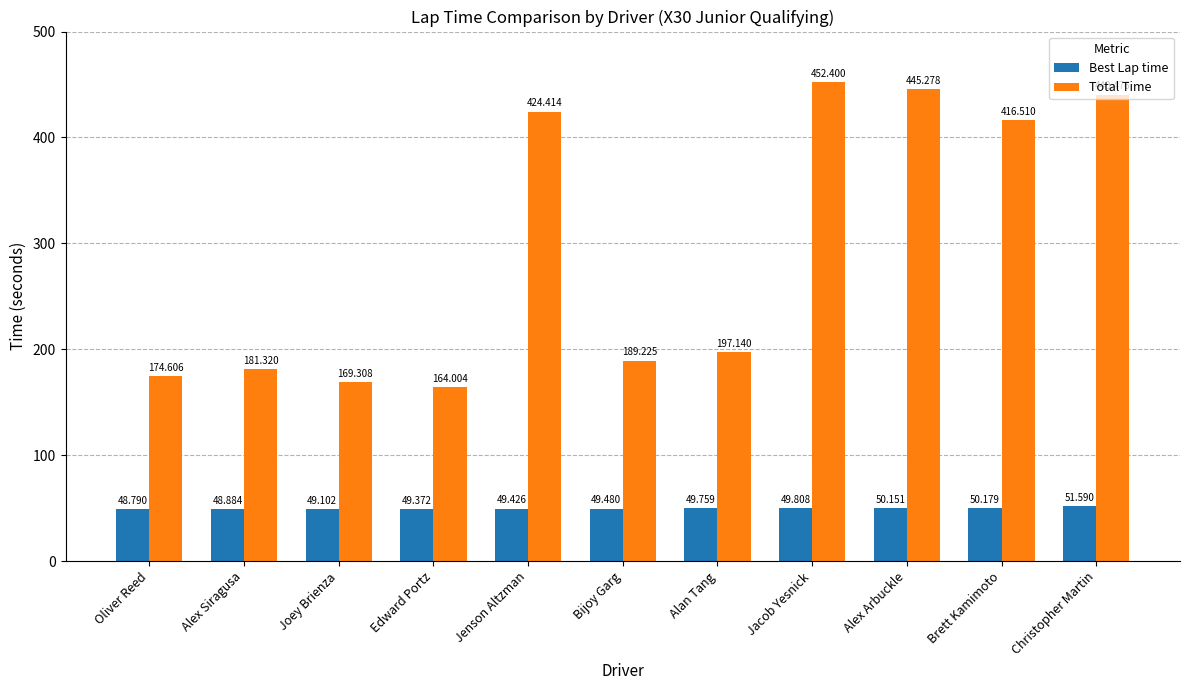

What is the maximum value shown in the chart?

452.4